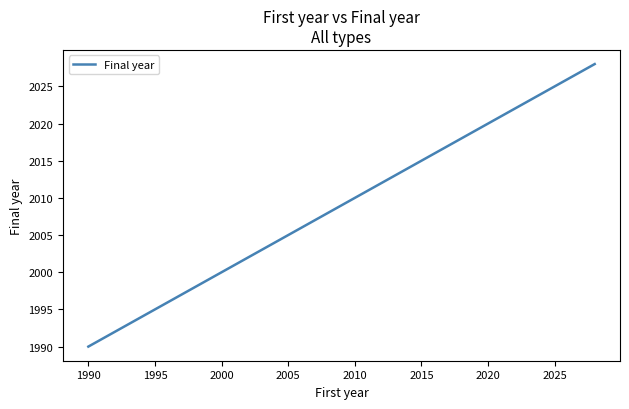

Does the chart display data point markers on the line(s)?

No